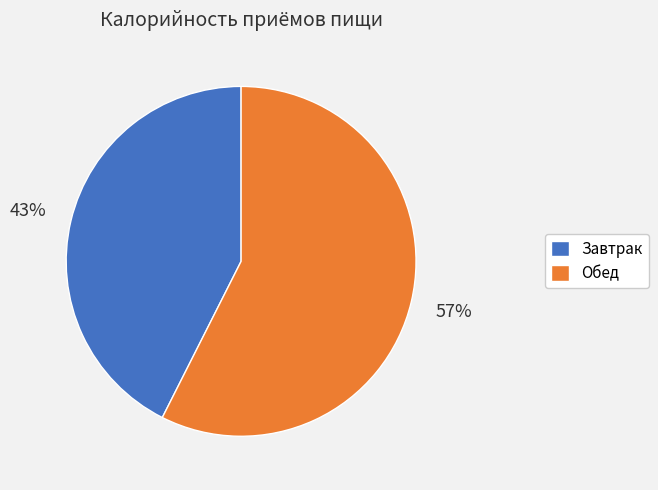

True or false: Завтрак accounts for 37% of the total.

False